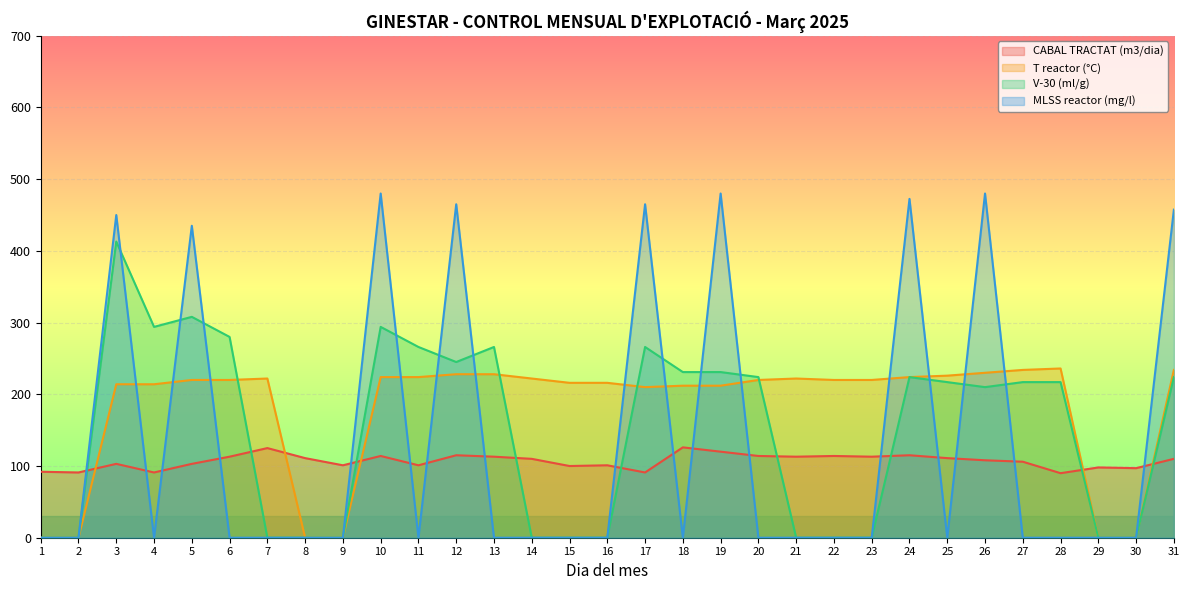

At which category is the sum across all series the highest?

3